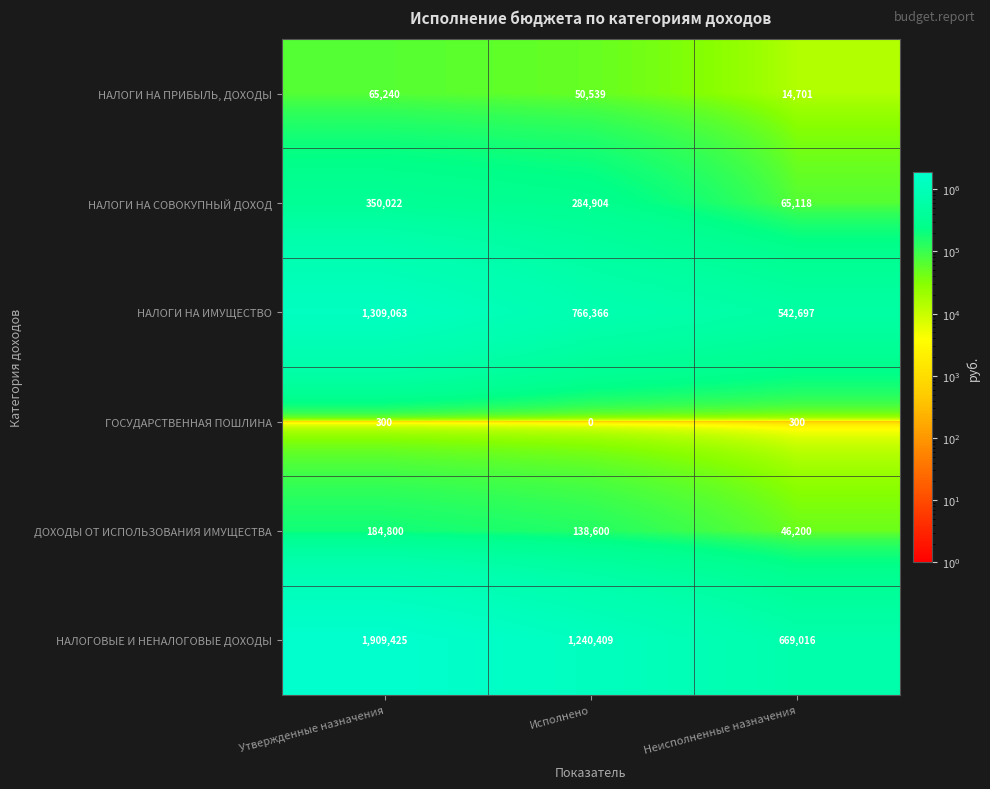

What is the difference between the maximum and second lowest values in the НАЛОГИ НА ПРИБЫЛЬ, ДОХОДЫ series?

14701